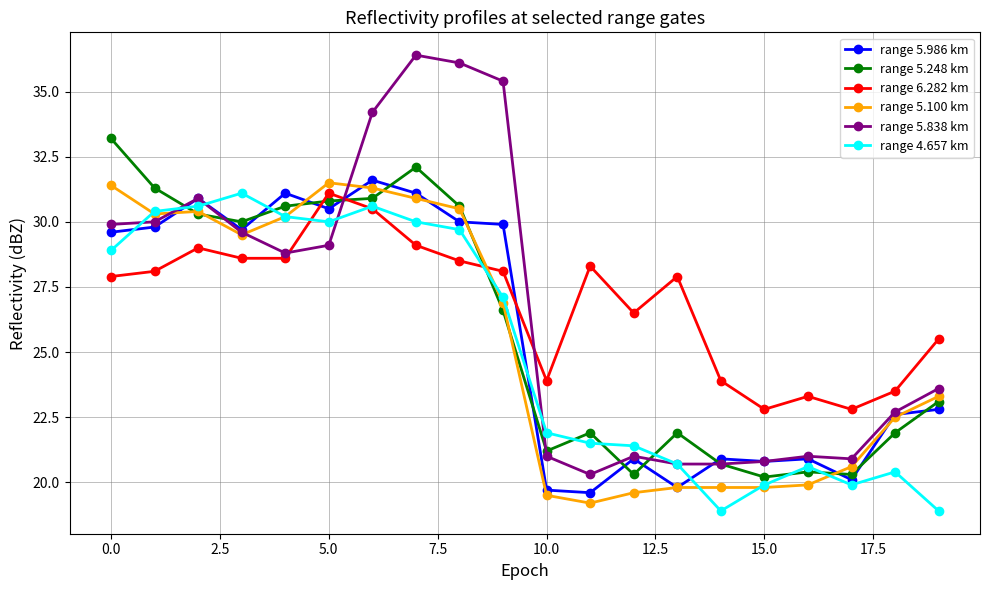

What is the sum of all range 5.838 km values?

533.1